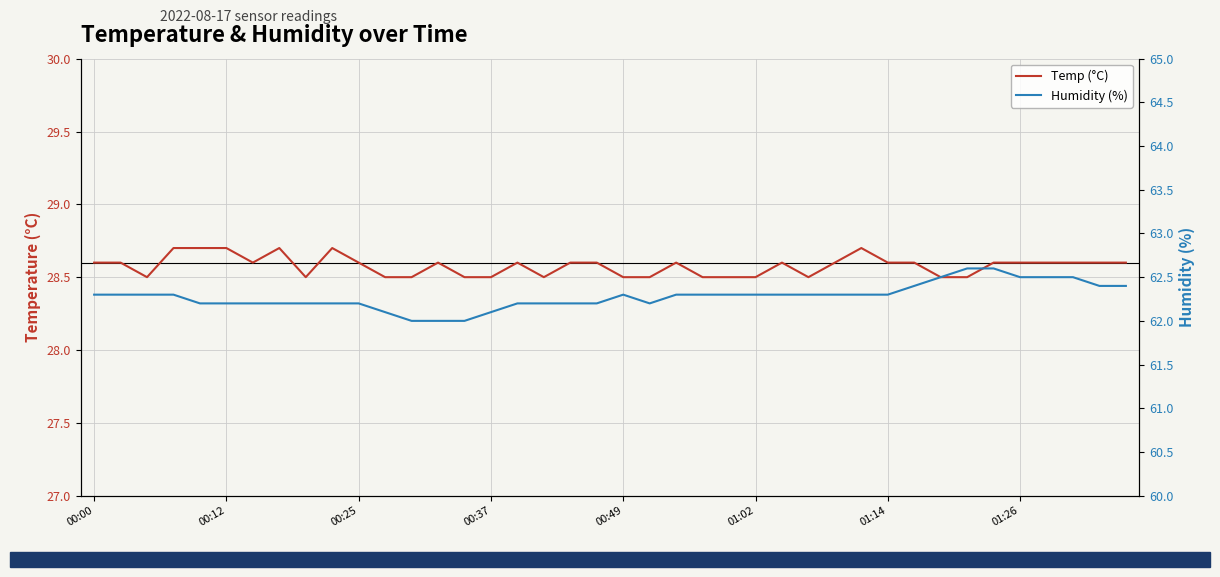

What is the difference between the maximum and second lowest values in the Humidity (%) series?

0.6